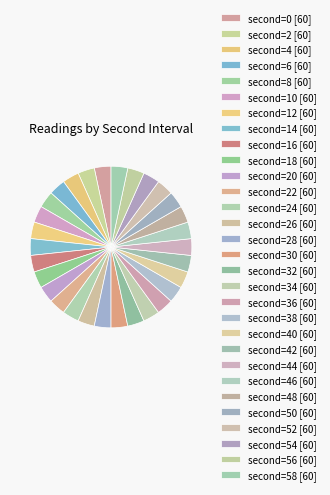

Count the number of slices in the pie.

30